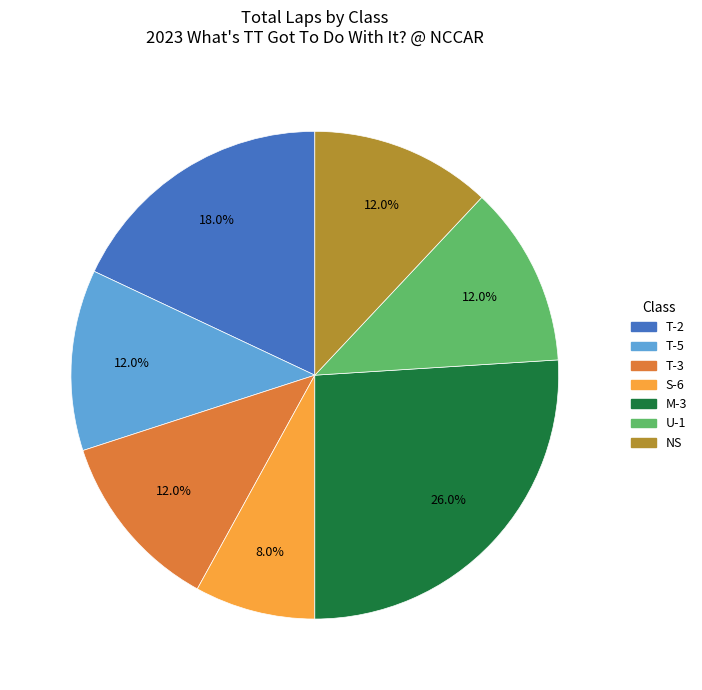

How many segments does this pie chart have?

7